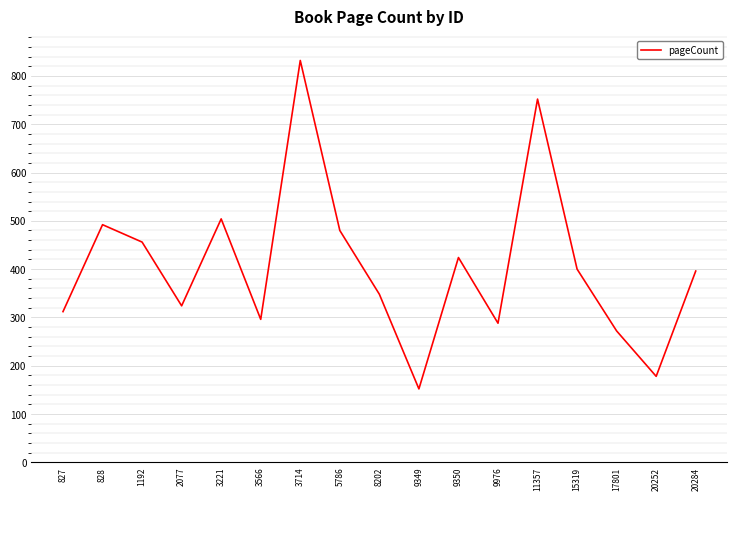

At which label does the data first exceed 396?

828